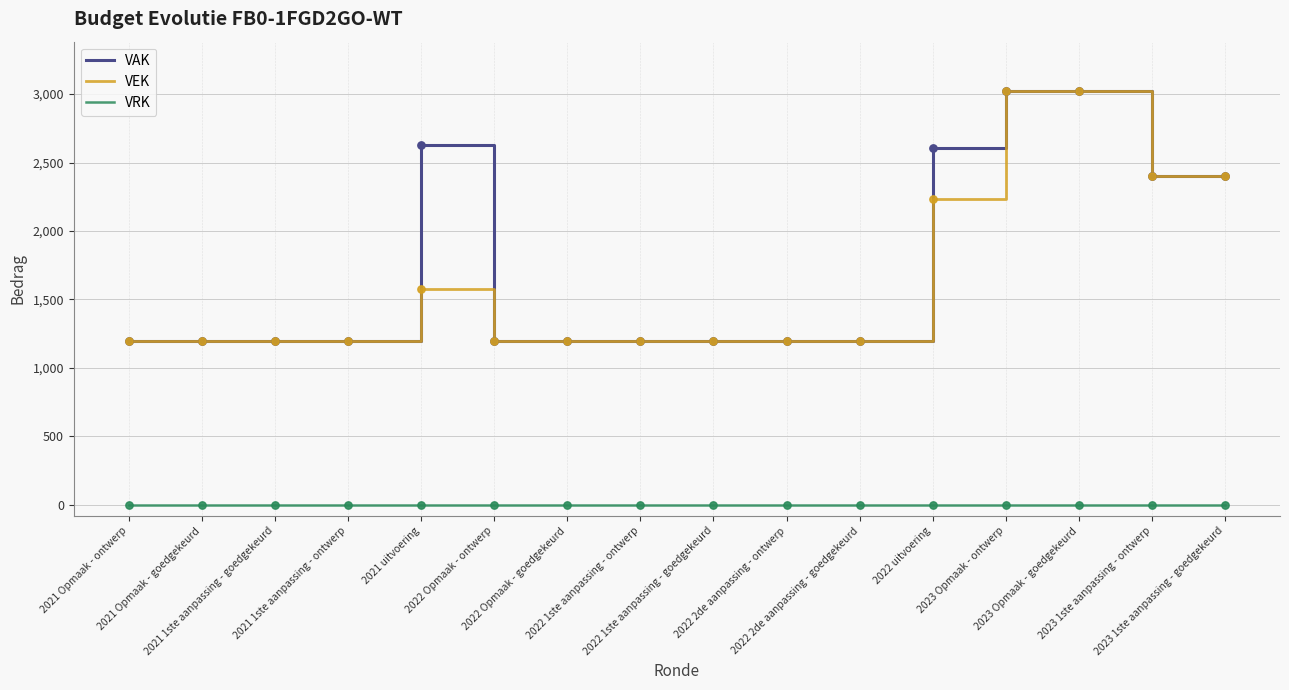

What are all the series names shown in the legend?

VAK, VEK, VRK